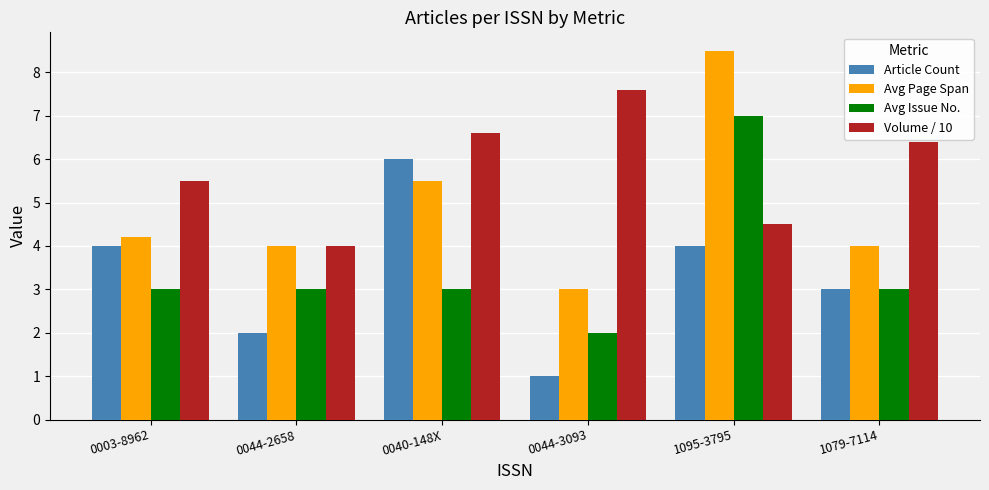

What are all the series names shown in the legend?

Article Count, Avg Page Span, Avg Issue No., Volume / 10